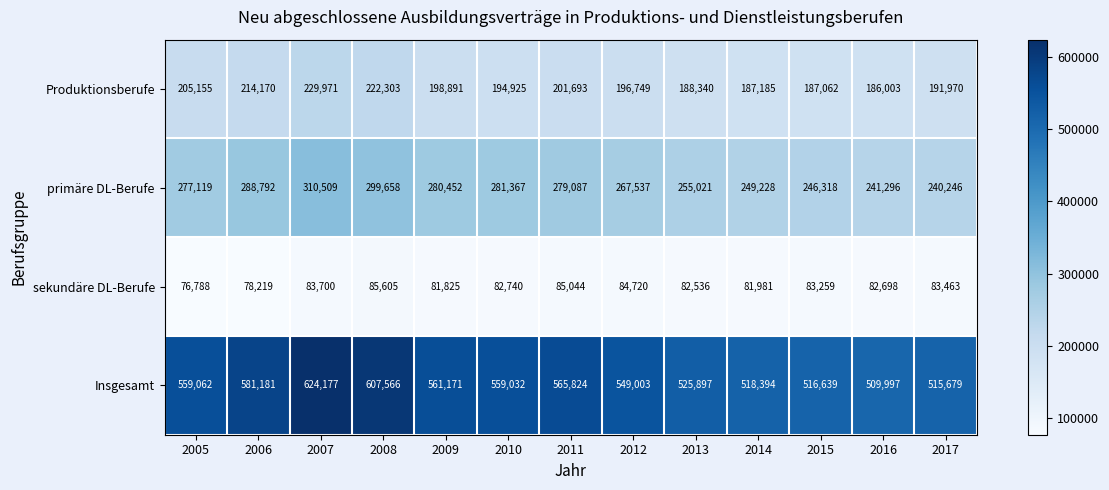

What is the difference between the maximum and minimum values in the Insgesamt series?

114180